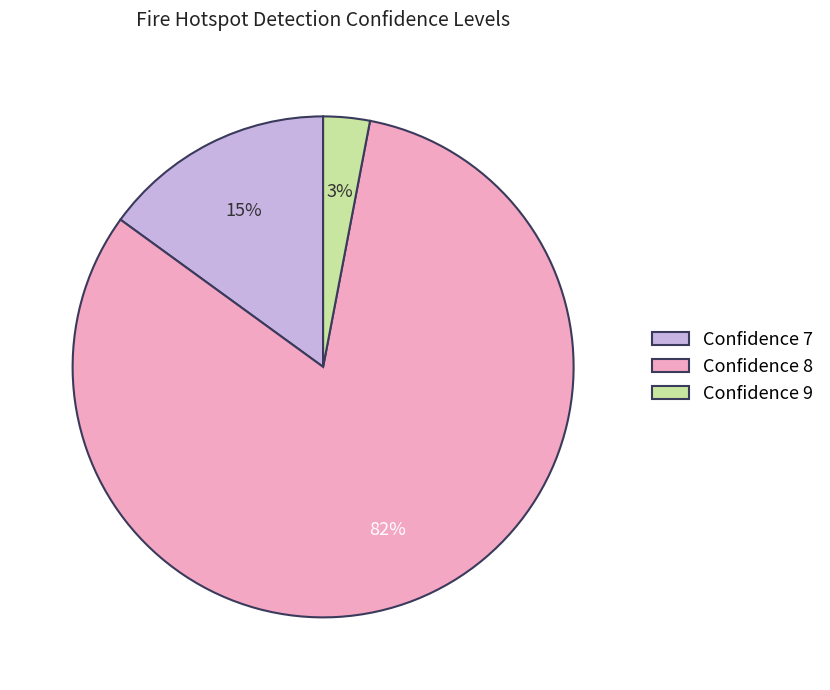

Between Confidence 7 and Confidence 9, which is larger?

Confidence 7